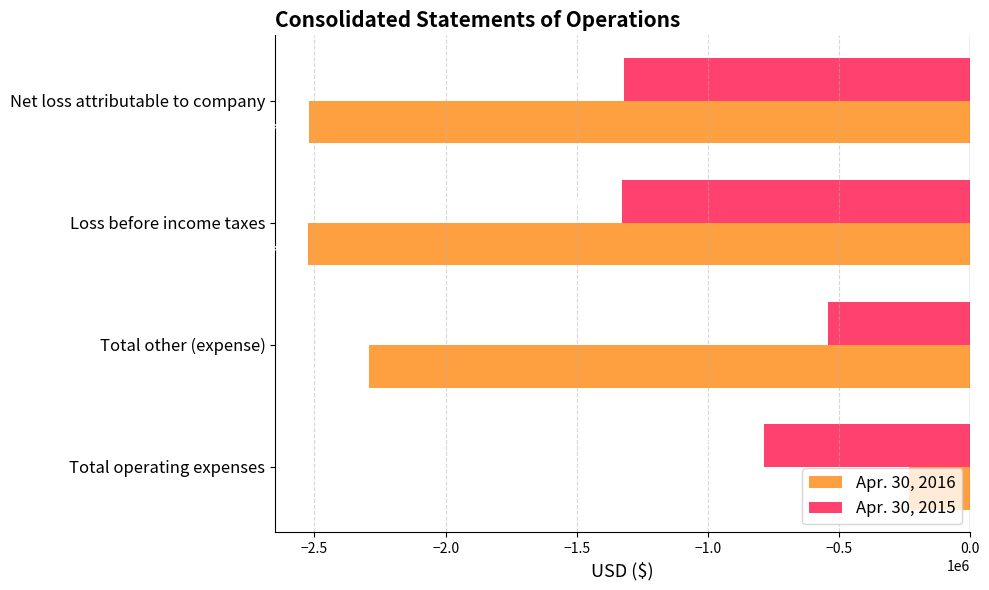

Between Total operating expenses and Loss before income taxes, which series saw the biggest shift?

Apr. 30, 2016